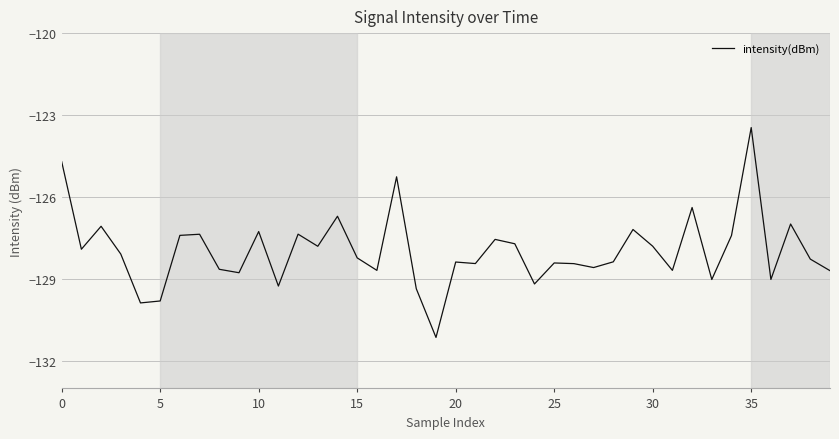

What is the difference between the maximum and minimum values?

7.7